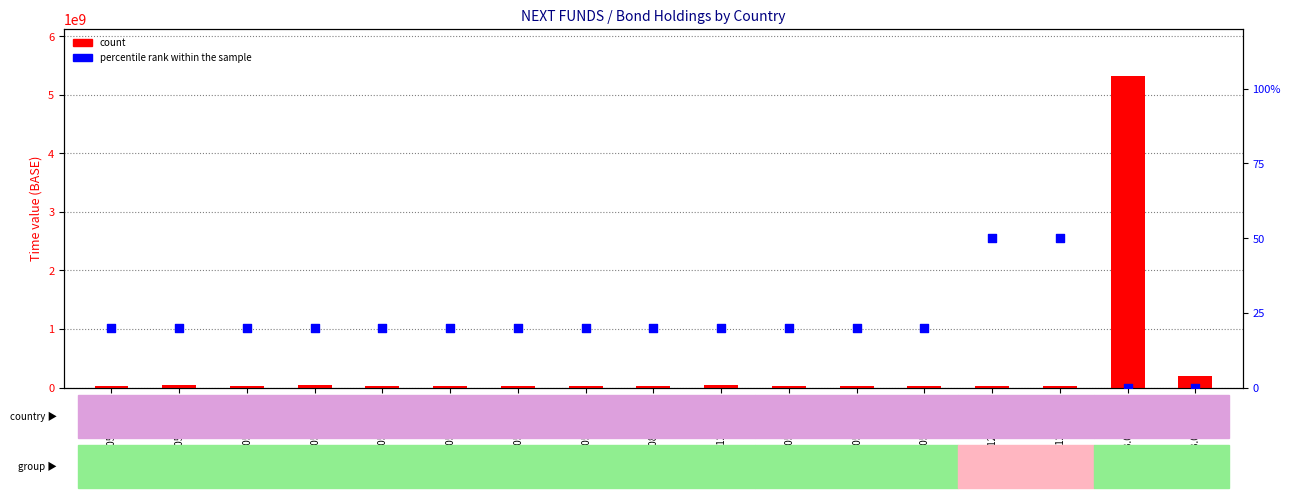

Which series reaches the minimum Y coordinate?

percentile rank within the sample